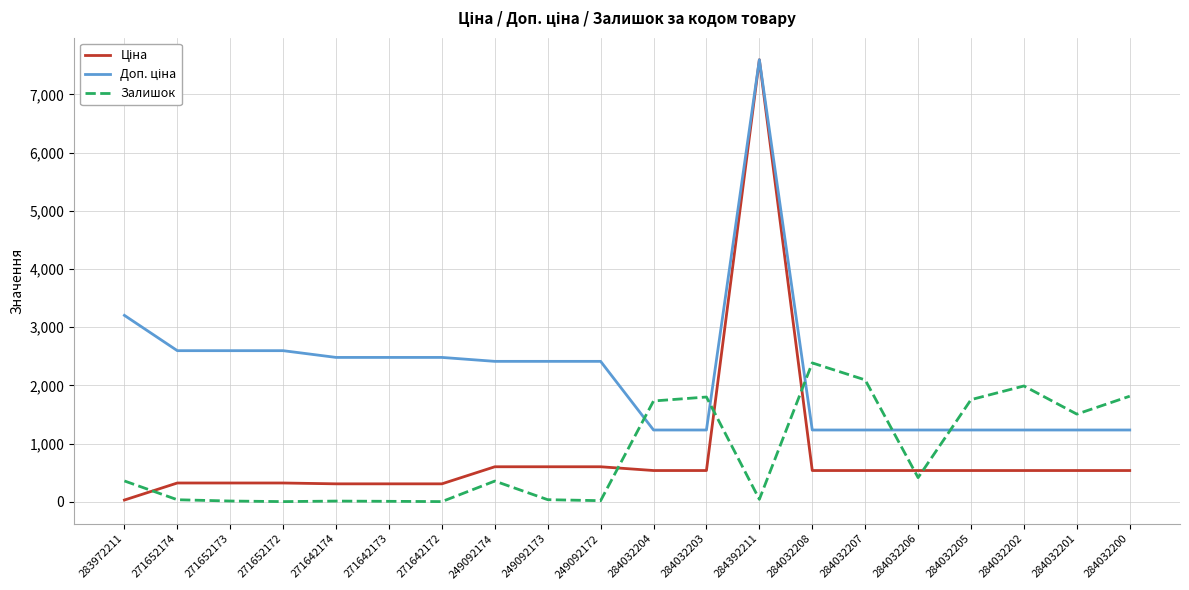

Which category has the highest value across all series?

284392211